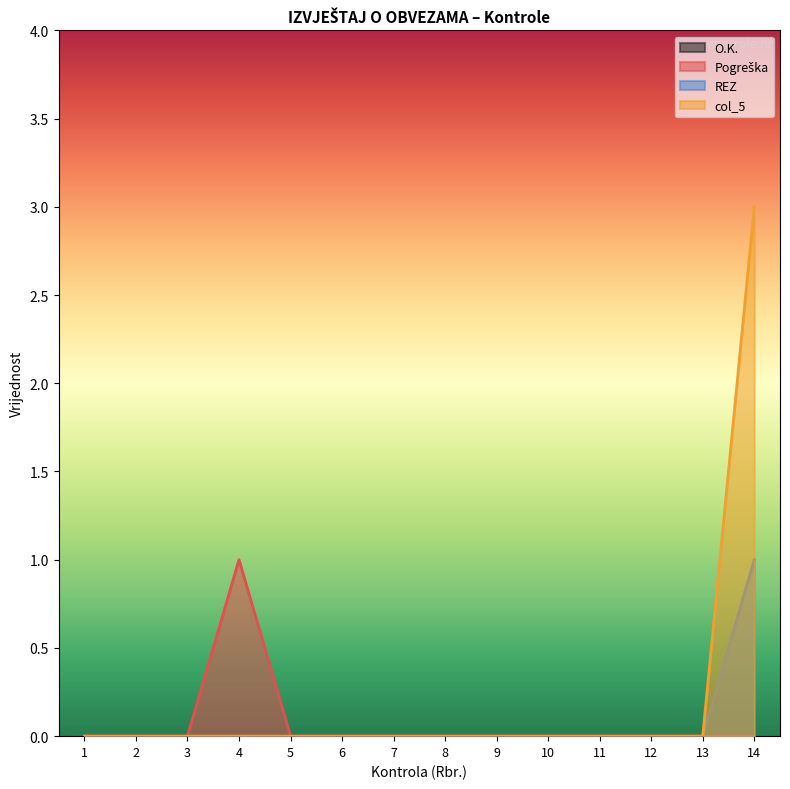

At how many categories does at least one series exceed 0?

2